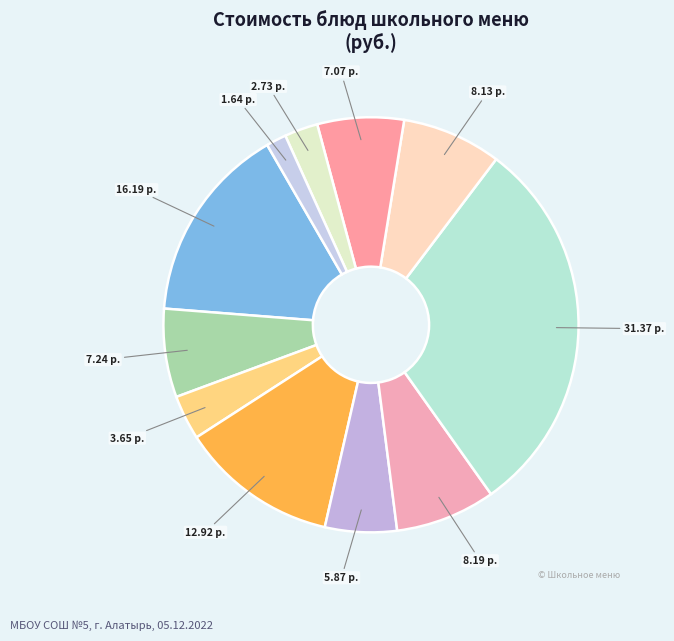

Count the number of slices in the pie.

11